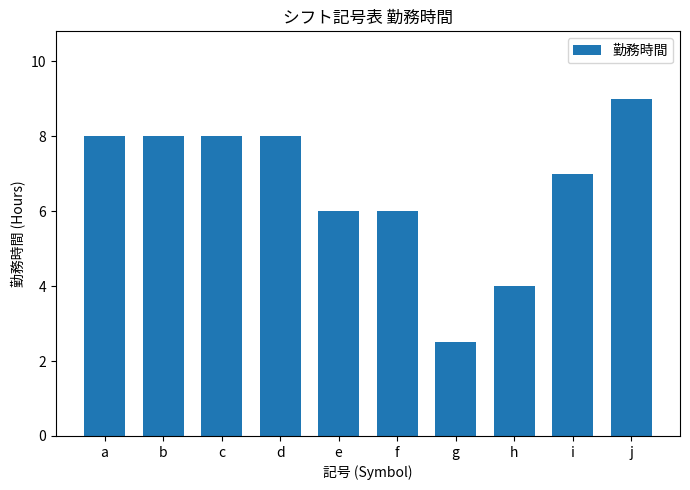

Reading right to left, transcribe all the data shown in this chart.

j=9.0	i=7.0	h=4.0	g=2.5	f=6.0	e=6.0	d=8.0	c=8.0	b=8.0	a=8.0